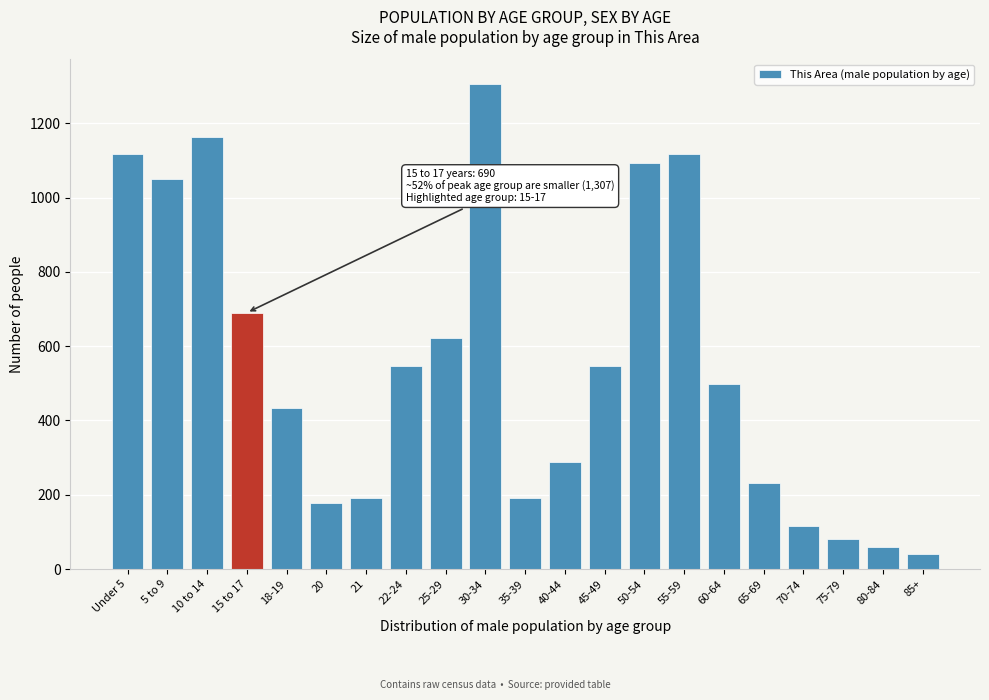

Reading left to right, extract all data points from this chart.

Under 5=1116	5 to 9=1050	10 to 14=1163	15 to 17=690	18-19=433	20=177	21=191	22-24=547	25-29=622	30-34=1307	35-39=191	40-44=289	45-49=547	50-54=1094	55-59=1116	60-64=499	65-69=231	70-74=116	75-79=80	80-84=60	85+=40